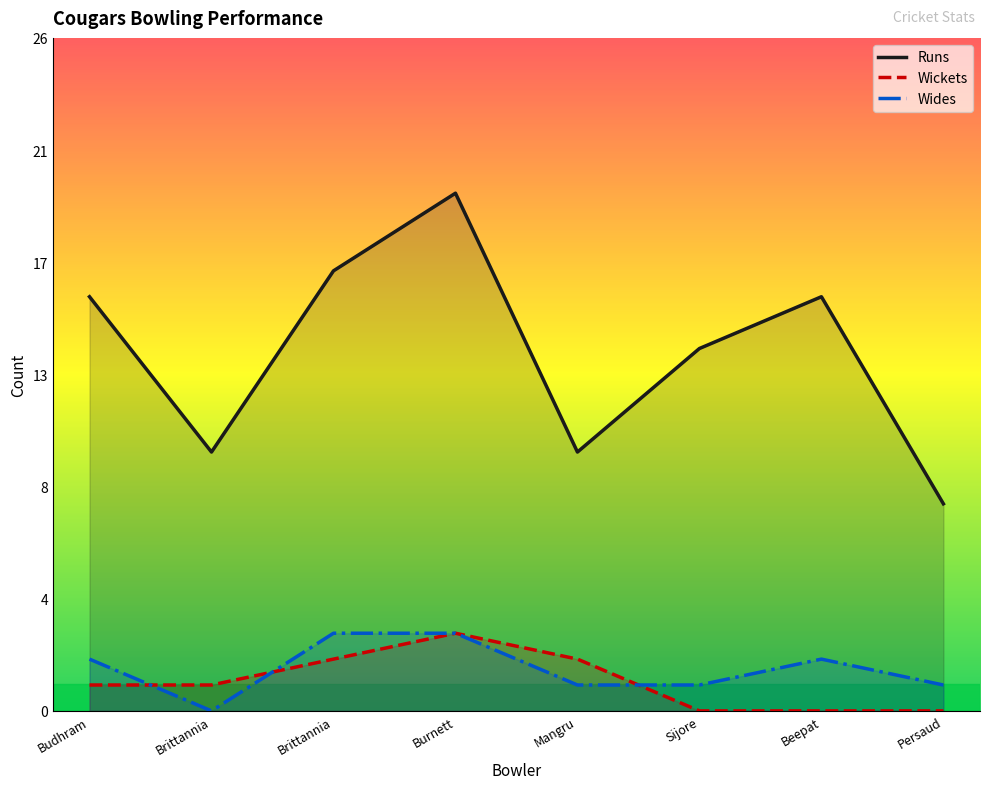

What is the difference between the highest and lowest values at Mangru?

9